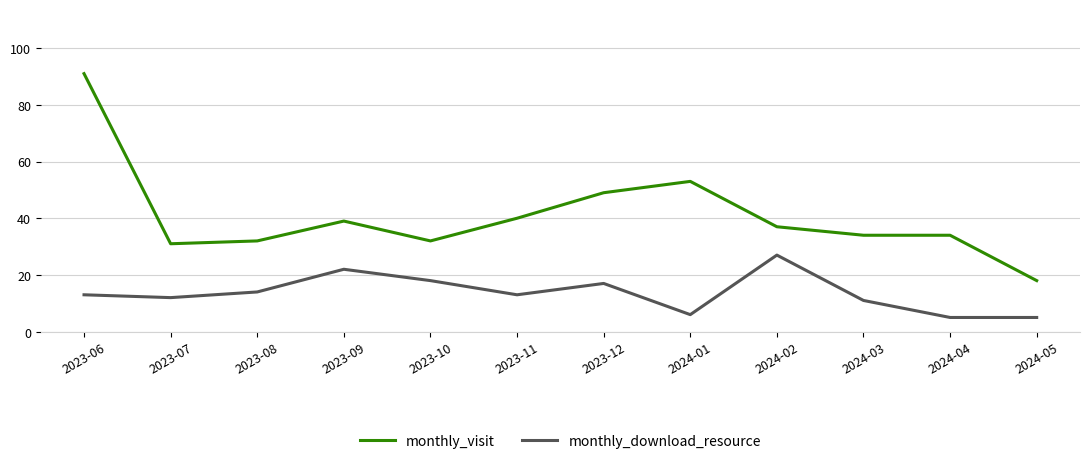

Count the number of categories in the chart.

12